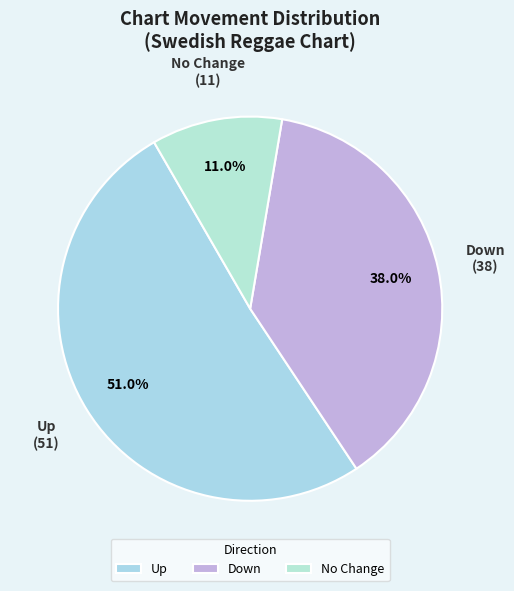

Do Up and Down together represent more than half of the pie?

Yes